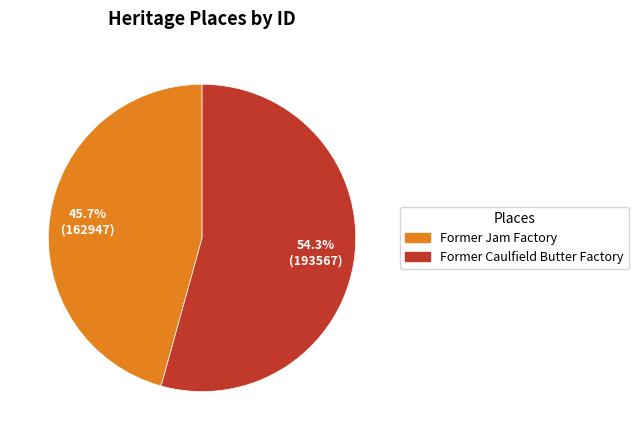

Which category accounts for the majority?

Former Caulfield Butter Factory